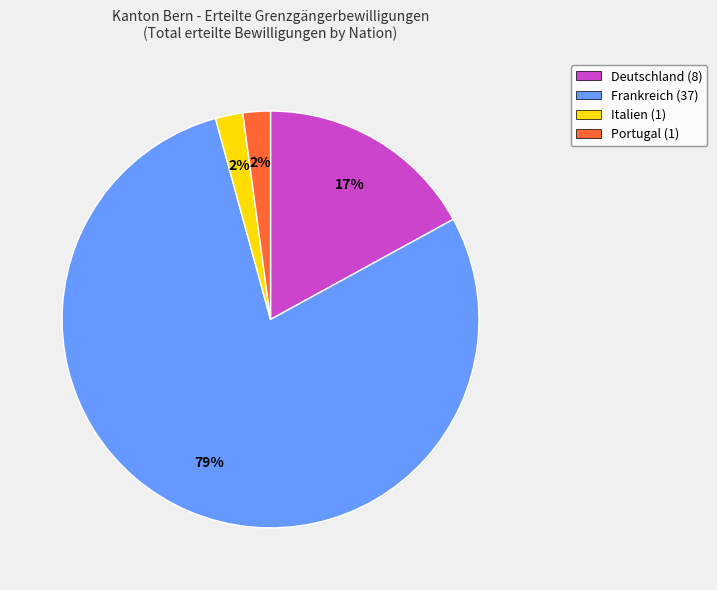

To the nearest percent, what is the difference between the largest and smallest slice percentages?

77%